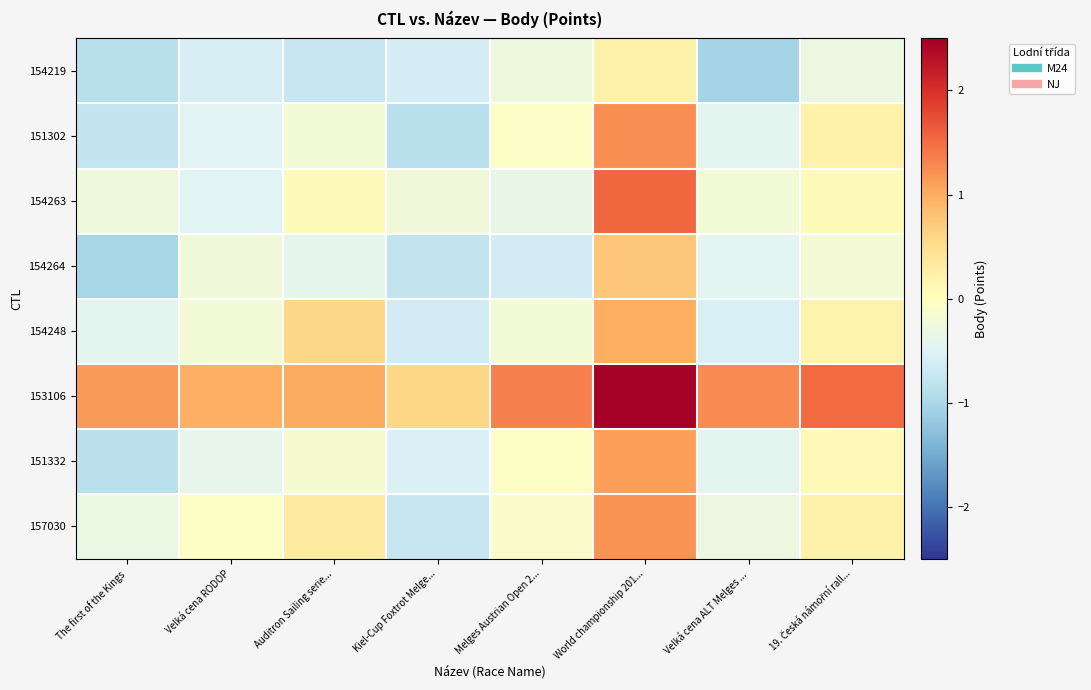

Rank the series at 19. Česká námořní rall... from lowest to highest value.

154219, 154264, 154263, 151332, 154248, 157030, 151302, 153106